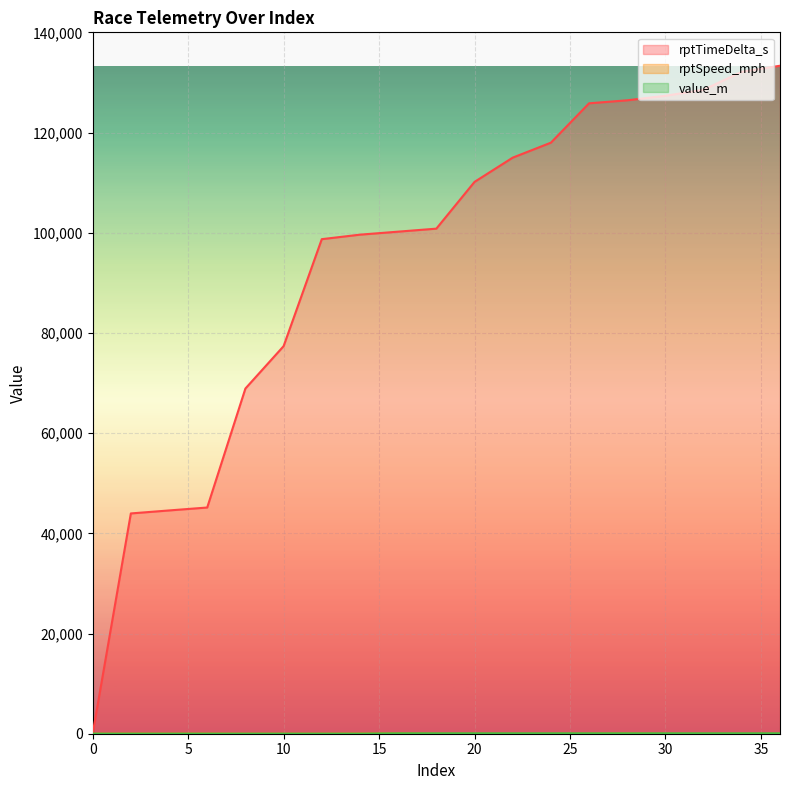

At which category does rptSpeed_mph reach its first local valley?

4